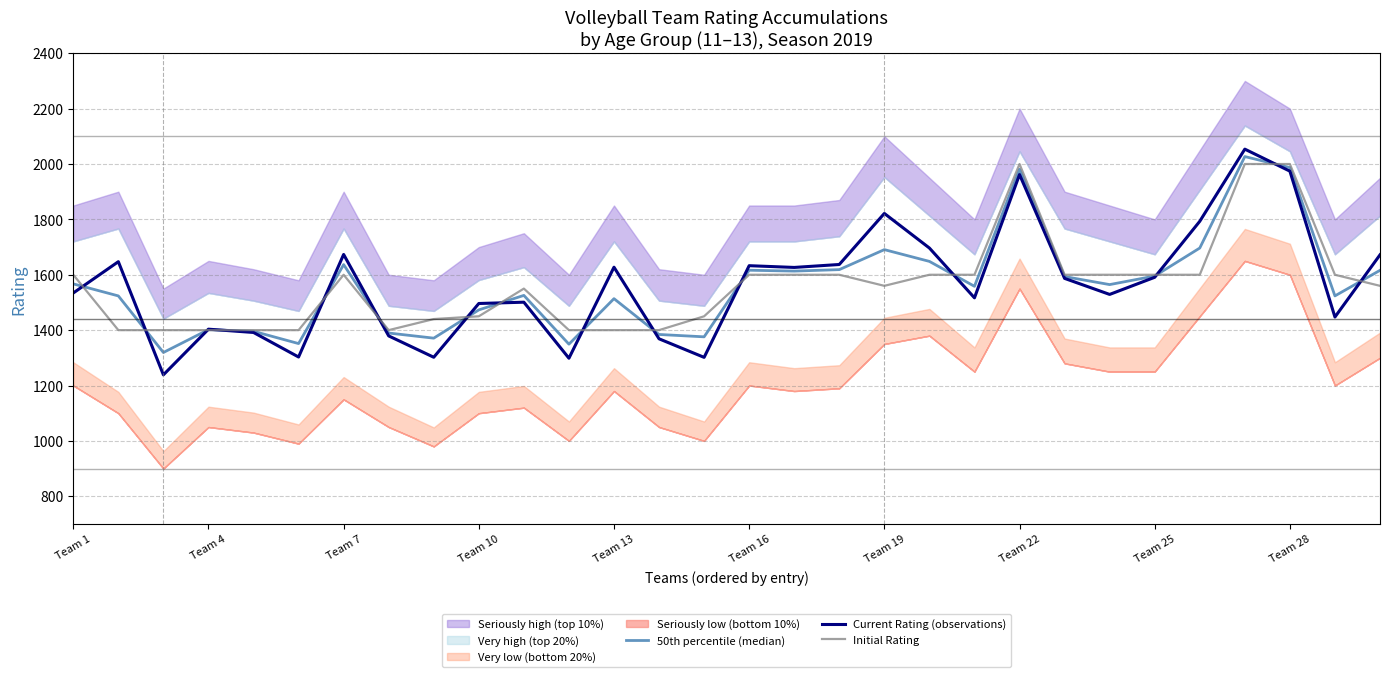

What is the average value of the 50th percentile (median) series?

1563.6